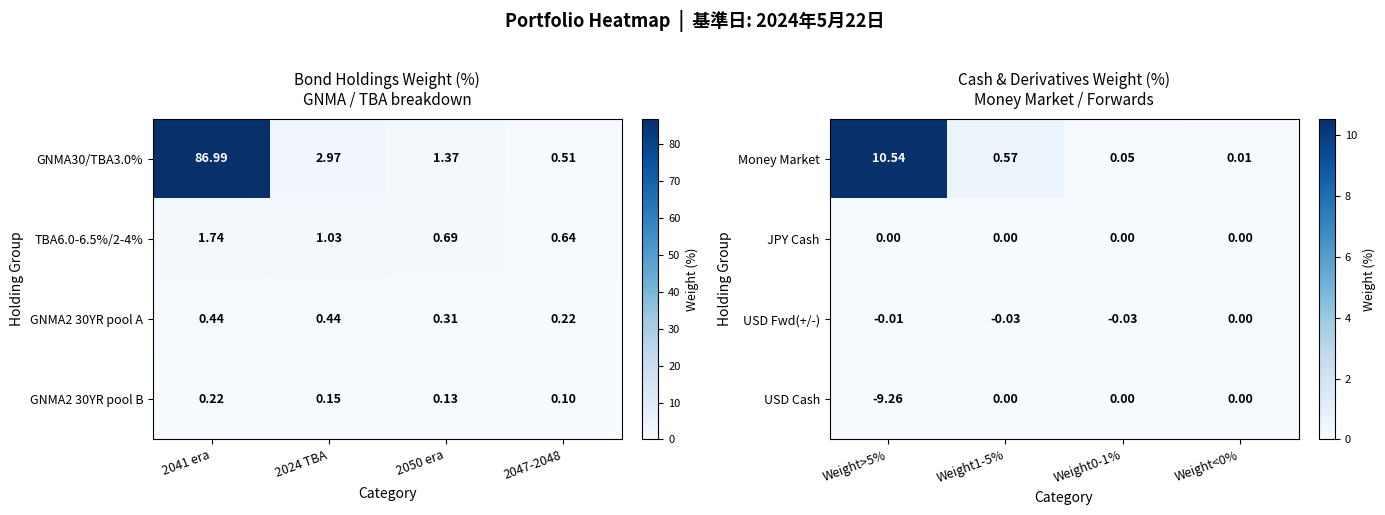

How many series are shown in this chart?

4